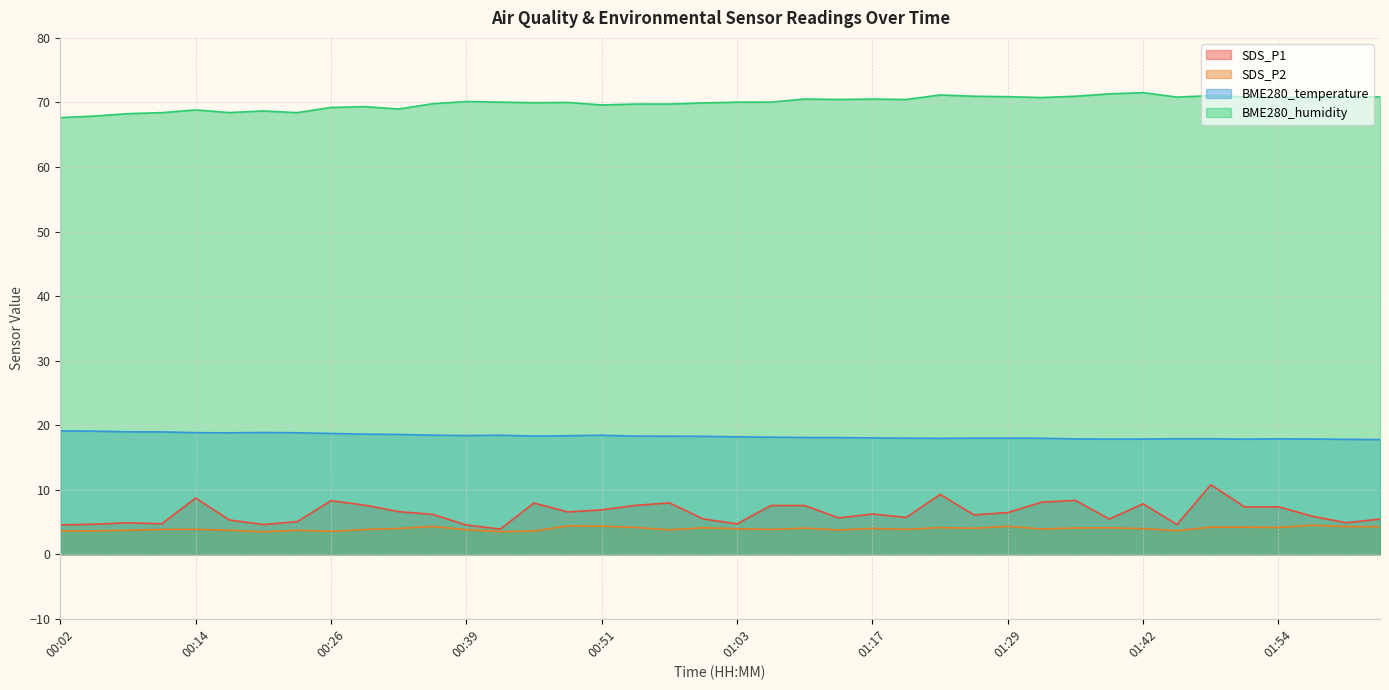

In SDS_P2, how many points are higher than both neighbors (excluding endpoints)?

10